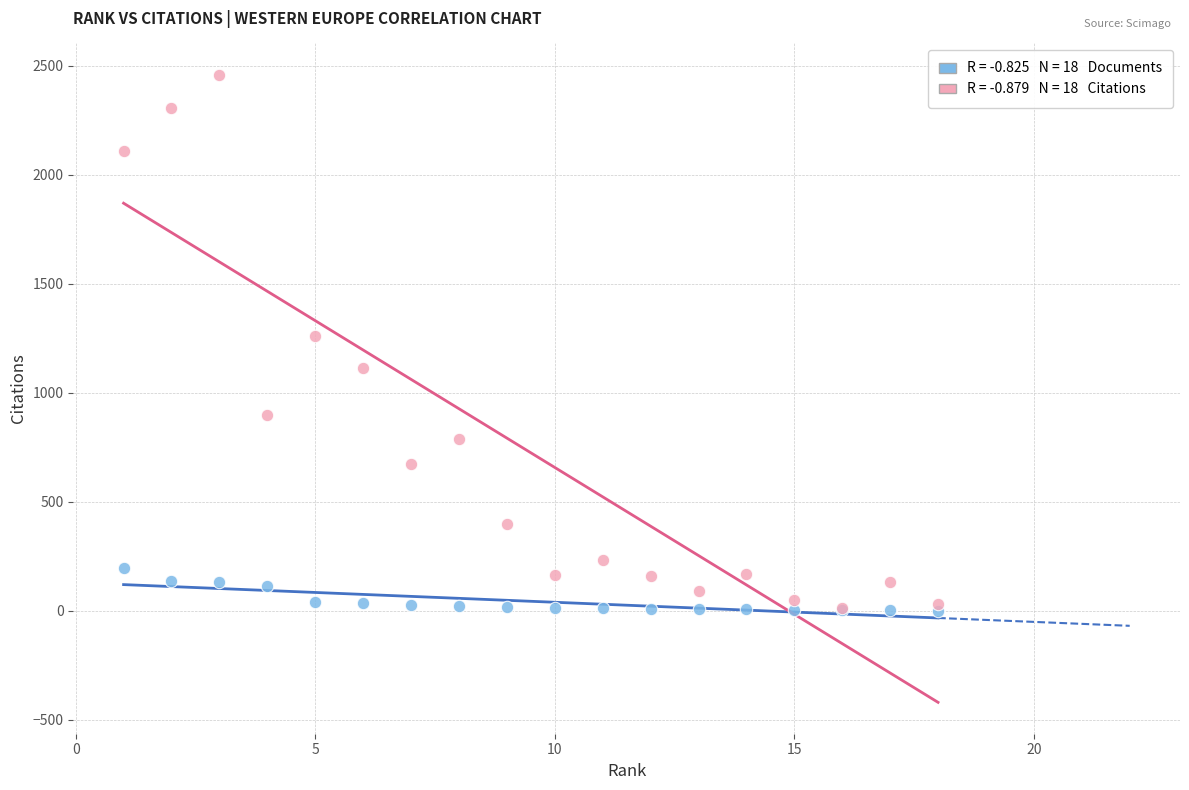

Across all series, what Y value is closest to 1230?

1262